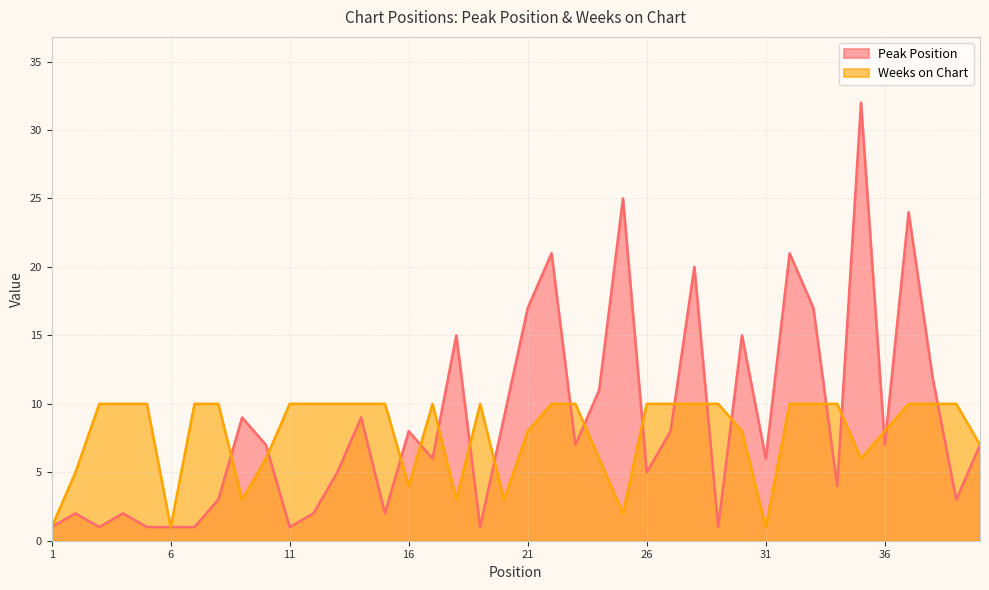

Is it true that Peak Position equals 1 at 11?

True